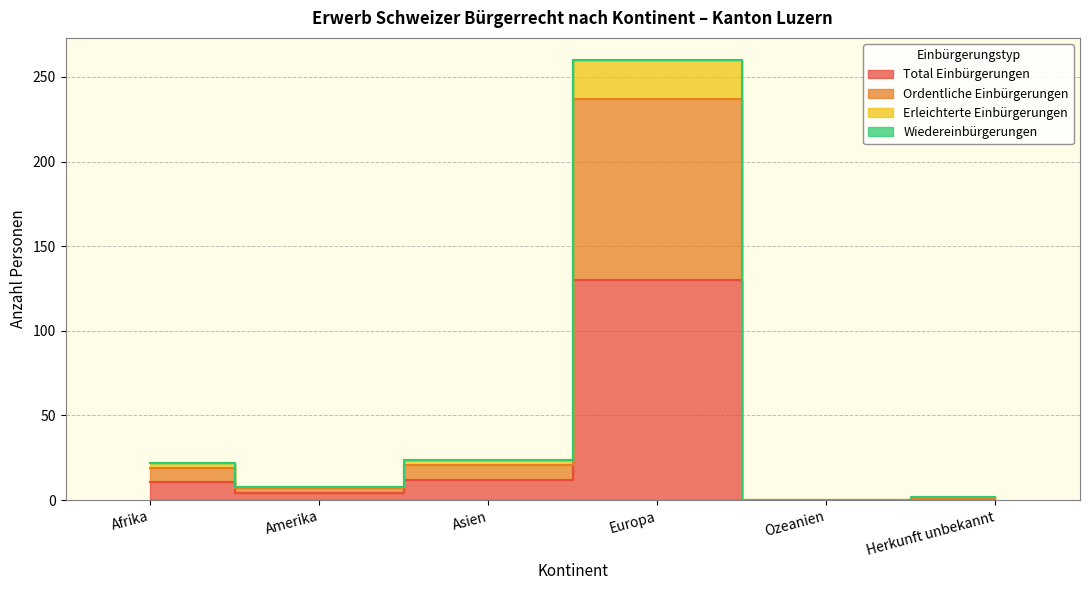

Is it true that Erleichterte Einbürgerungen equals 401 at Europa?

False